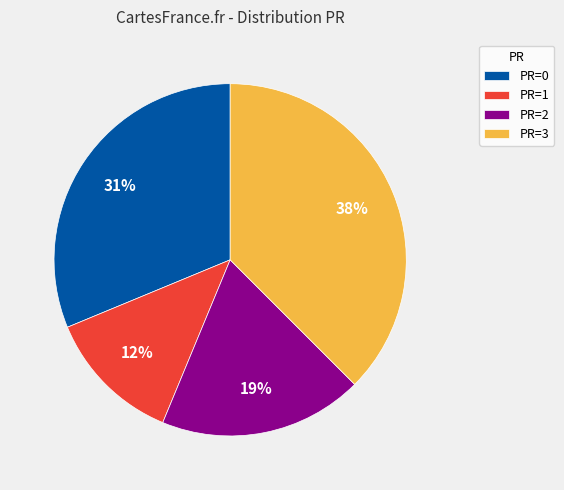

Does PR=0 account for over 50% of the chart?

No